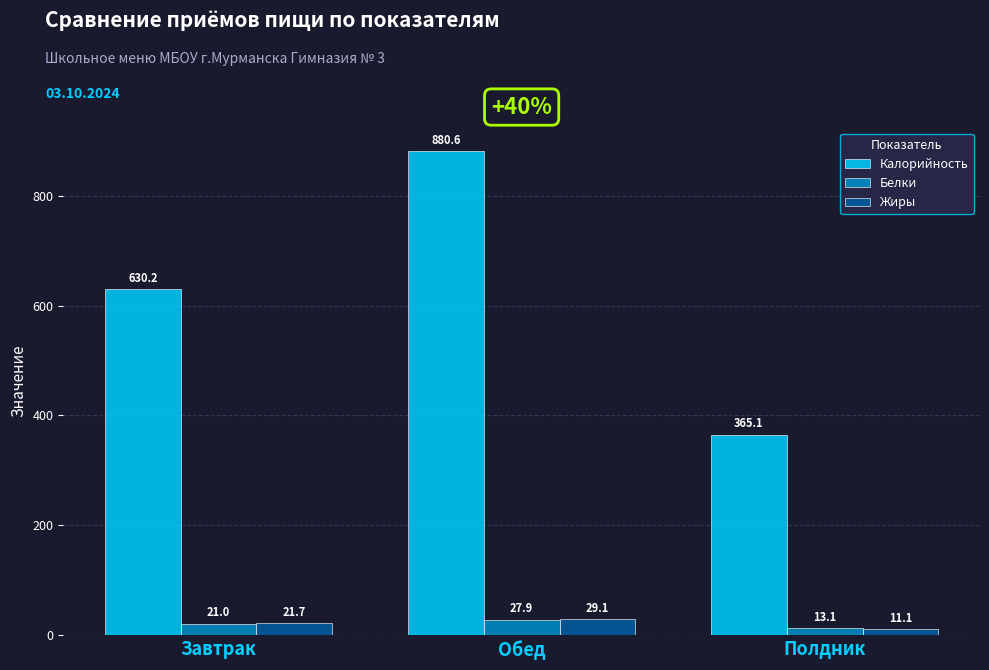

The value of Жиры at Обед is 29.1. True or false?

True